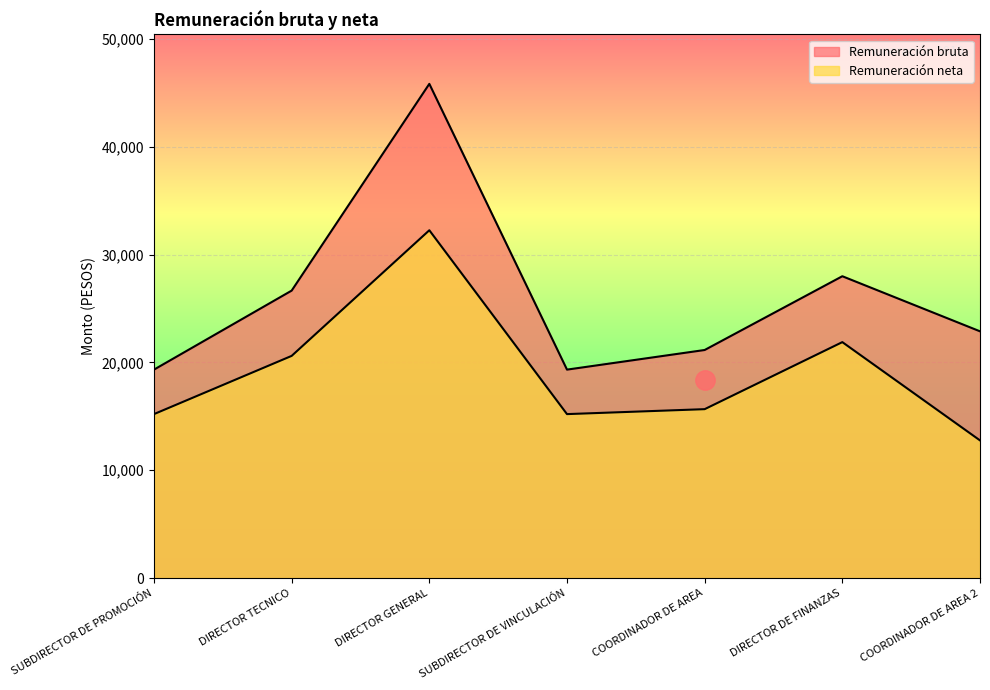

At which category does Remuneración bruta reach its first local valley?

SUBDIRECTOR DE VINCULACIÓN